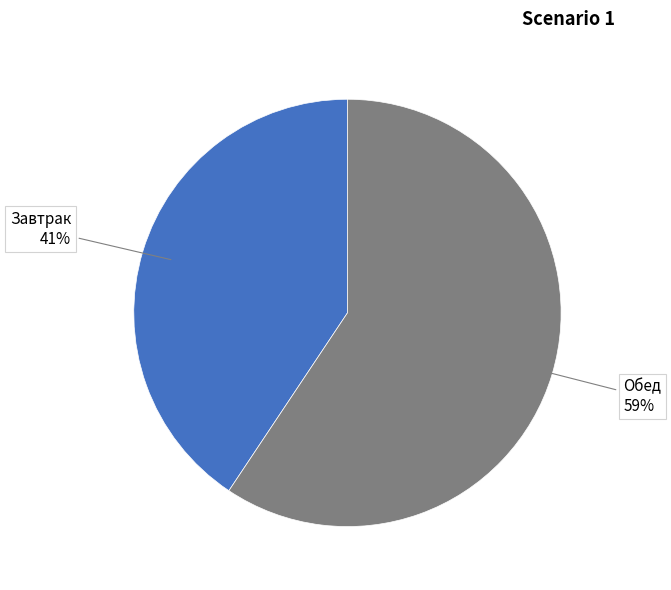

How many slices are in this pie chart?

2